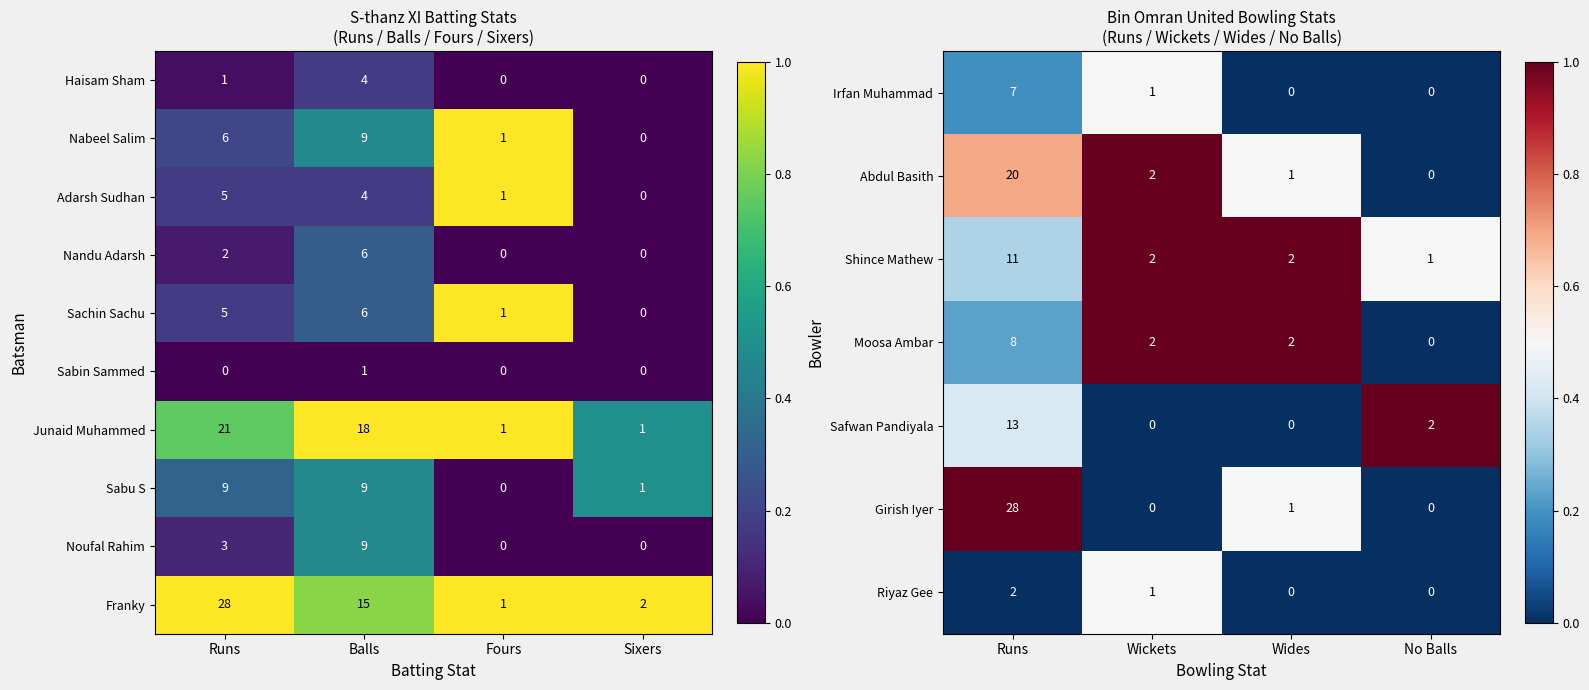

Is it true that Sachin Sachu equals 2 at Runs?

False